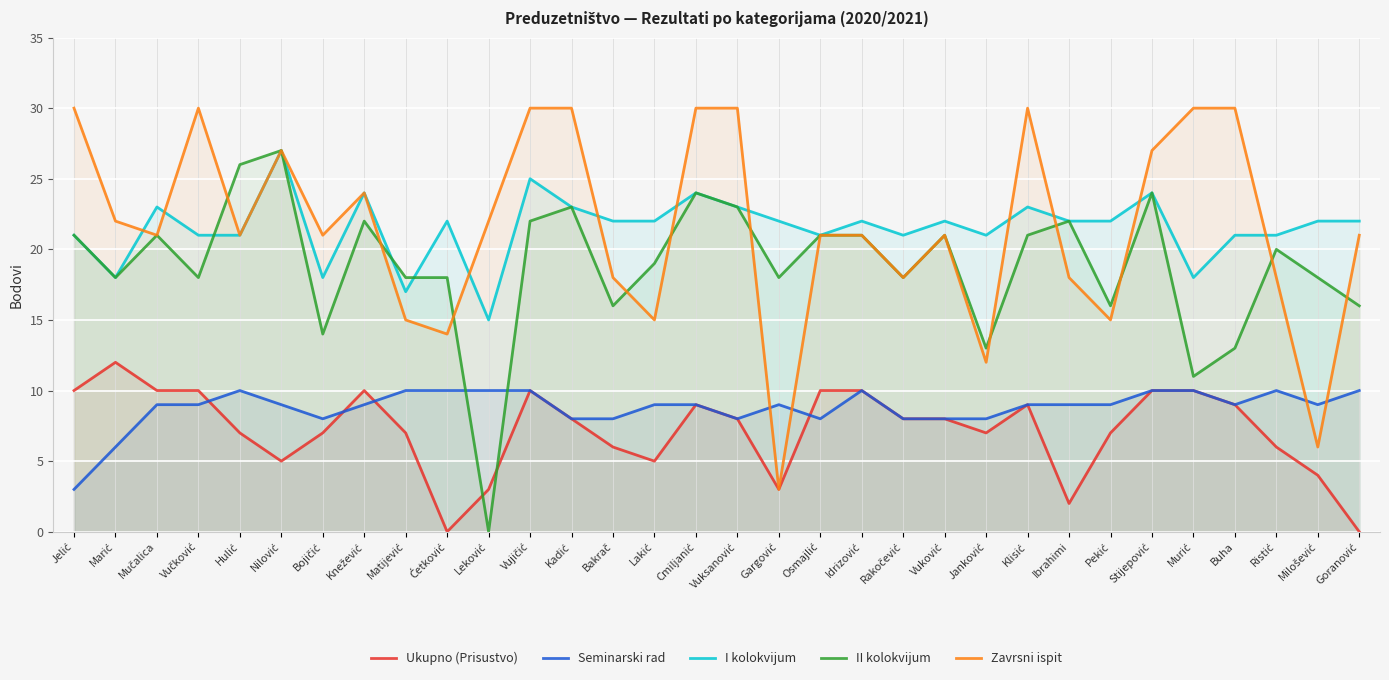

What is the value of the Ukupno (Prisustvo) point at the 31st from the left?

4